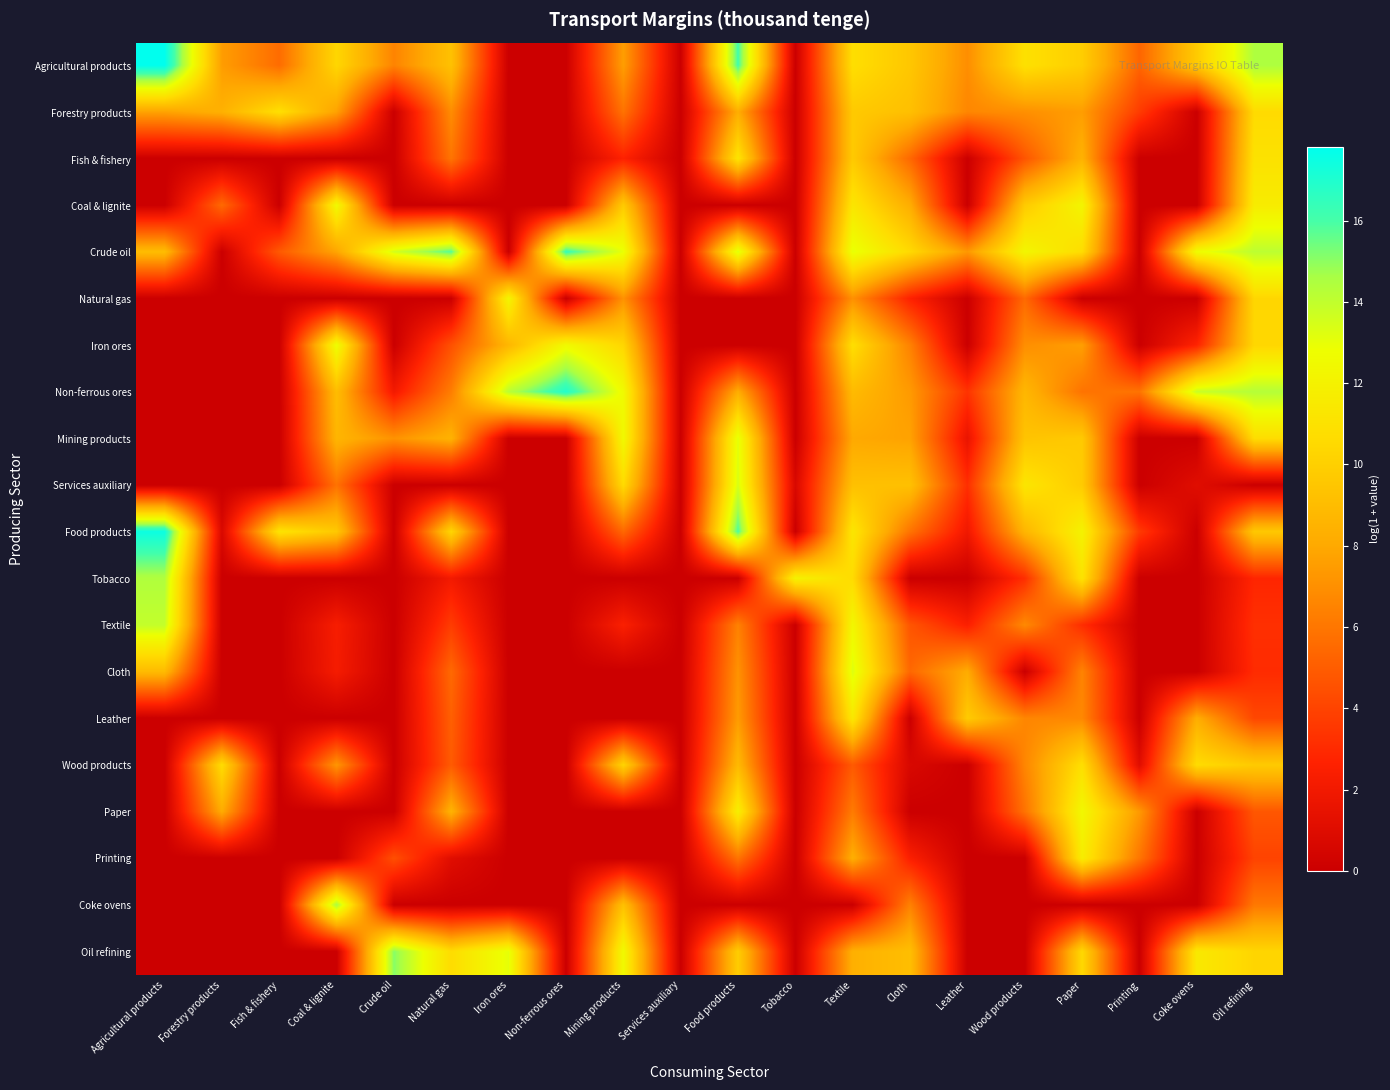

At which category does the chart reach its minimum across all series?

Iron ores